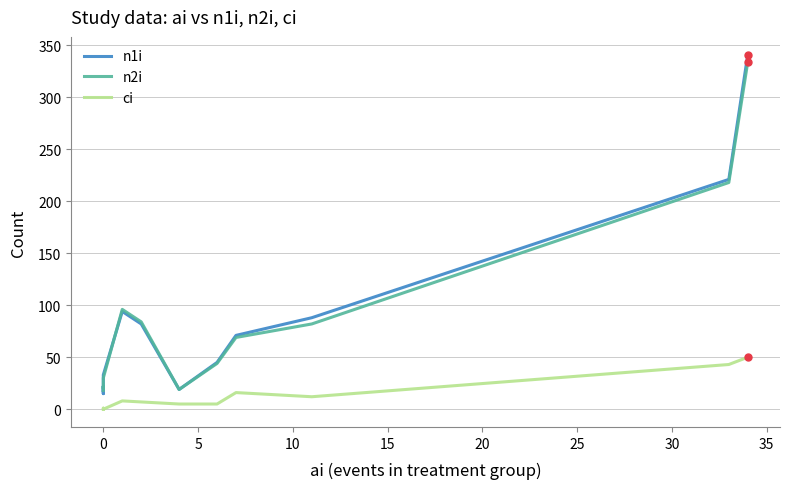

True or false: ci has a value of 26 at 11.

False